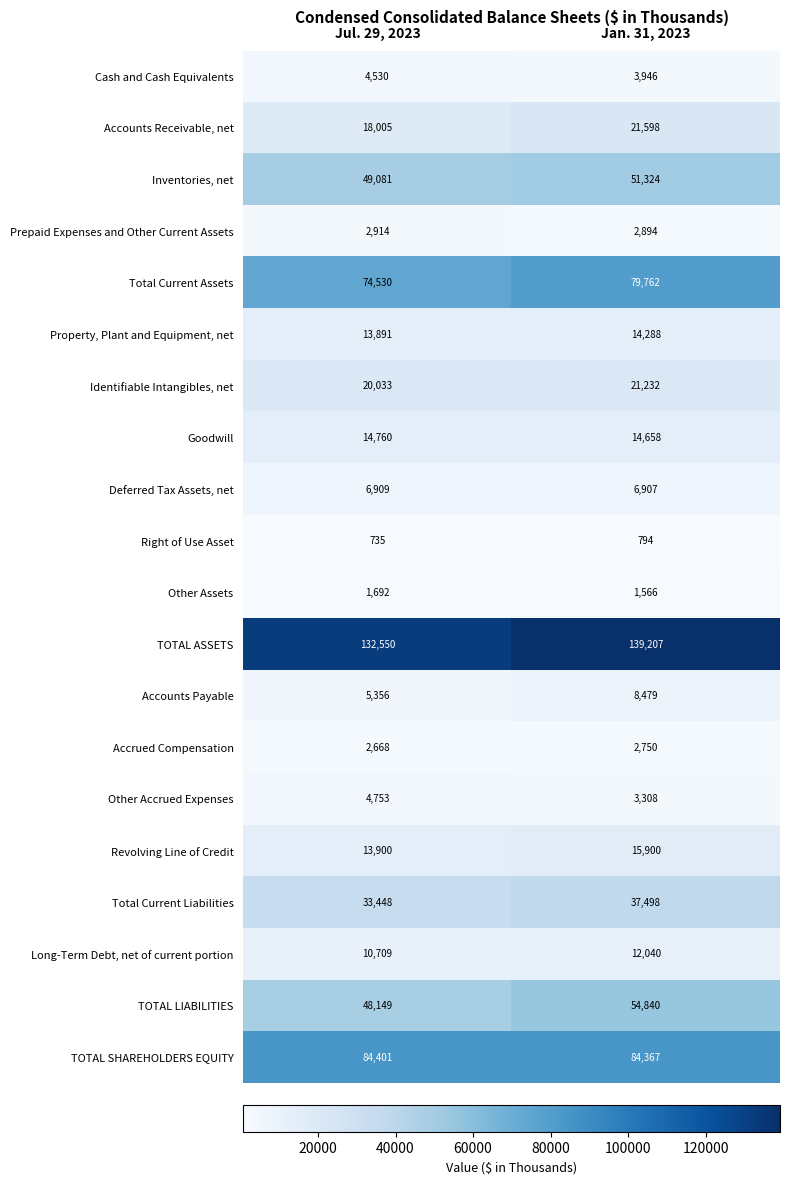

At which category is the sum across all series the highest?

Jan. 31, 2023